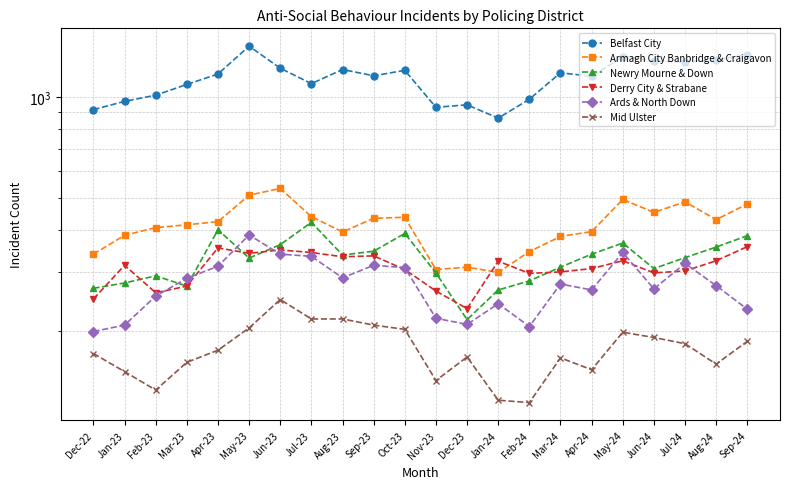

Where does the Mid Ulster series first go above 175?

May-23